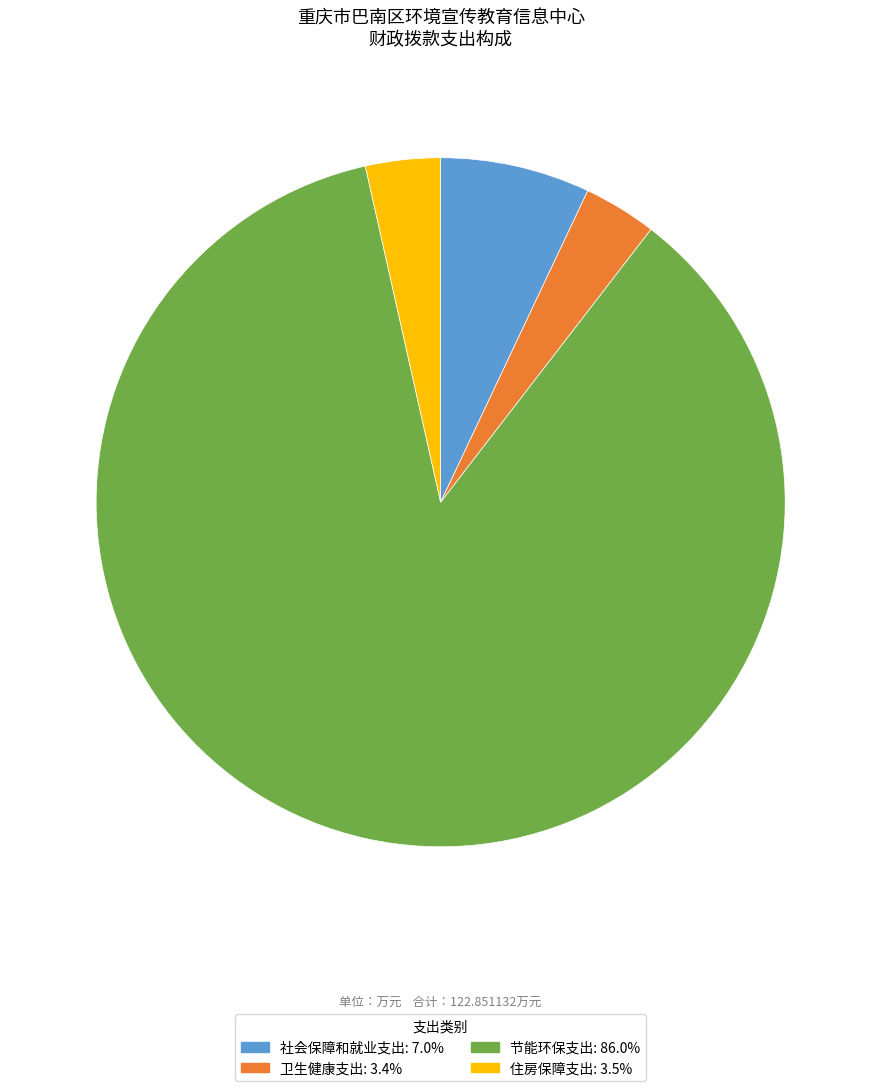

Is it true that 住房保障支出 is 16% of the pie?

False